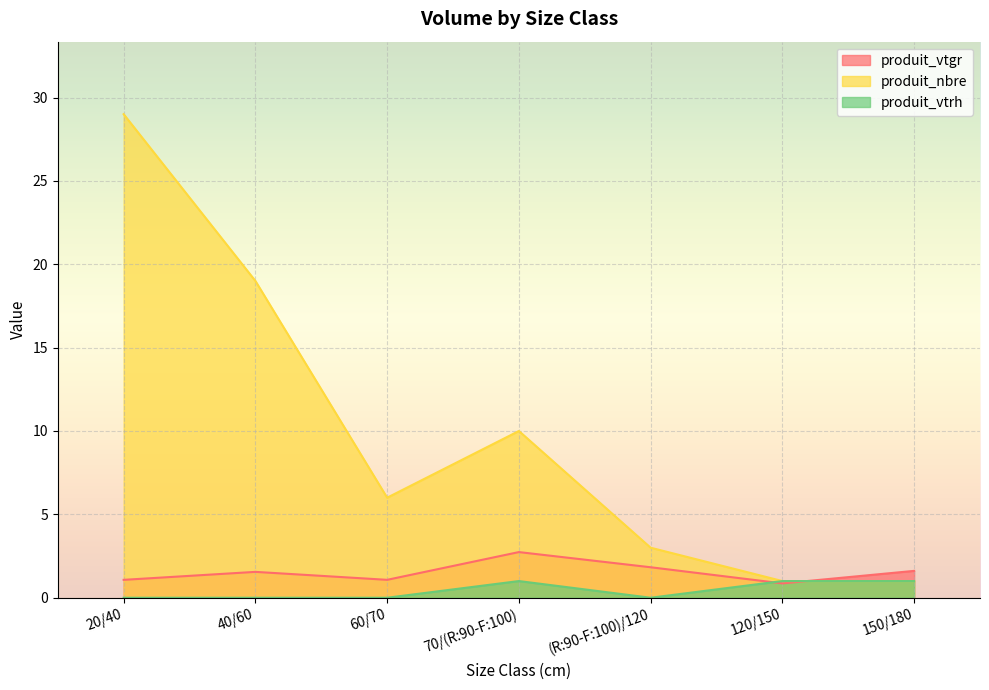

At how many categories does at least one series exceed 28?

1